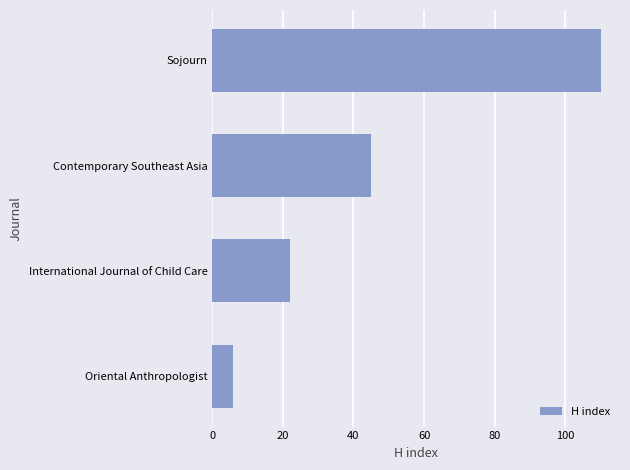

What is the ratio of the value at Contemporary Southeast Asia to the value at International Journal of Child Care?

2.0